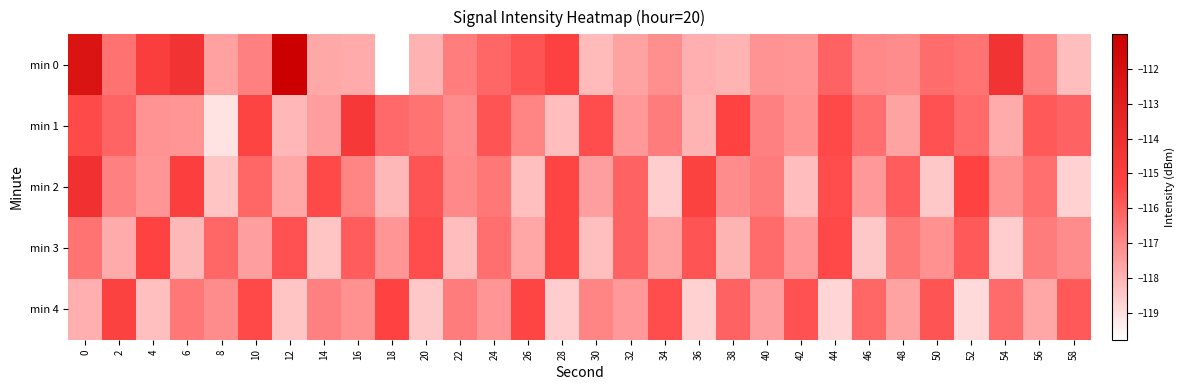

List the series in order of their overall mean, highest first.

min 0, min 1, min 2, min 3, min 4